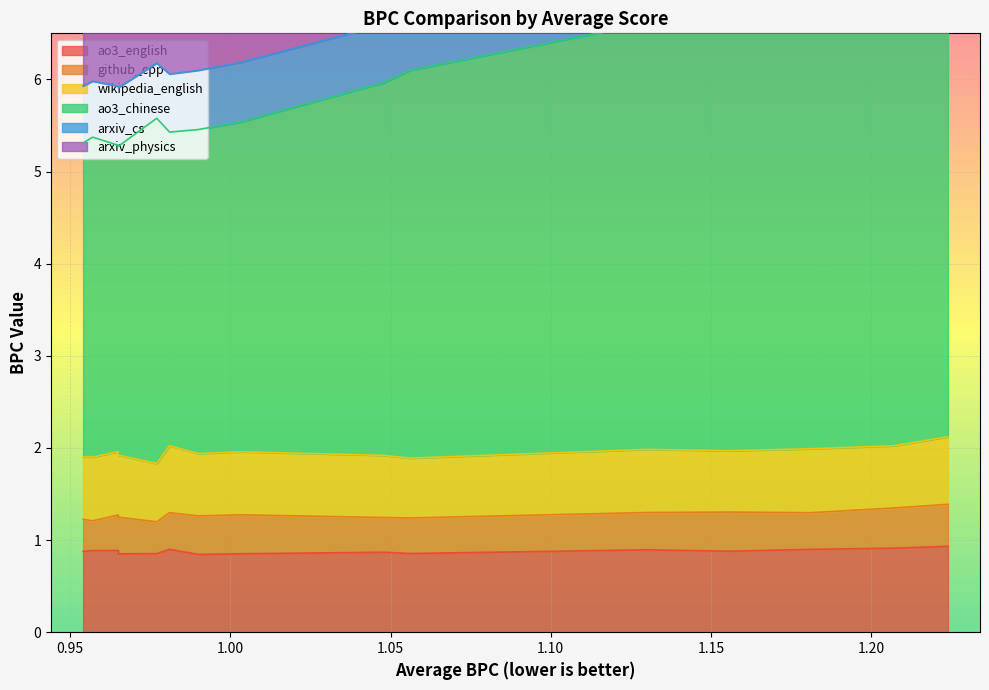

What is the minimum value for arxiv_physics?

0.6